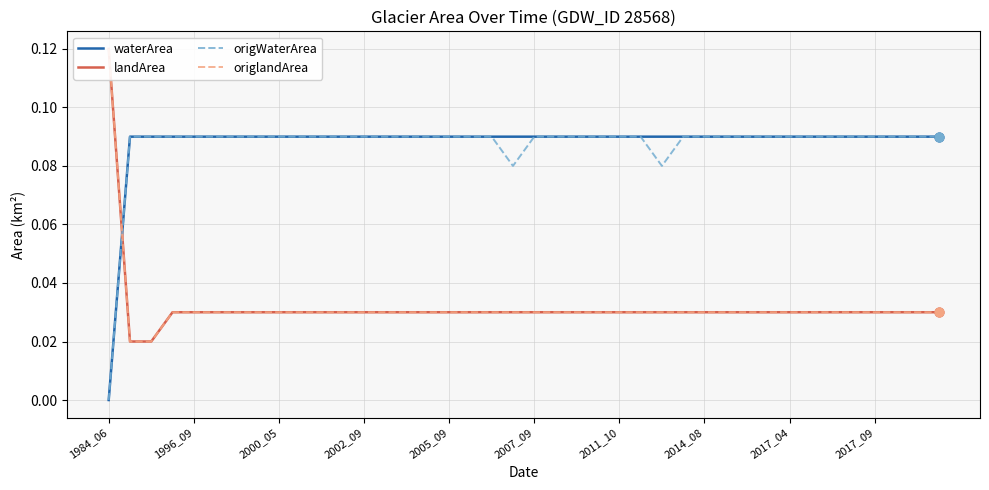

Which series has the largest total across all categories?

waterArea